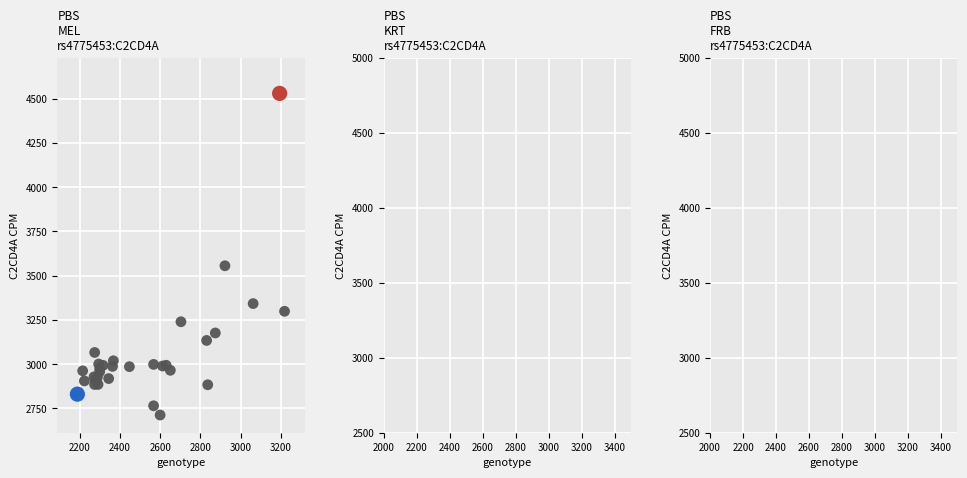

What Y value in the scatter plot is closest to 3621?

3556.1